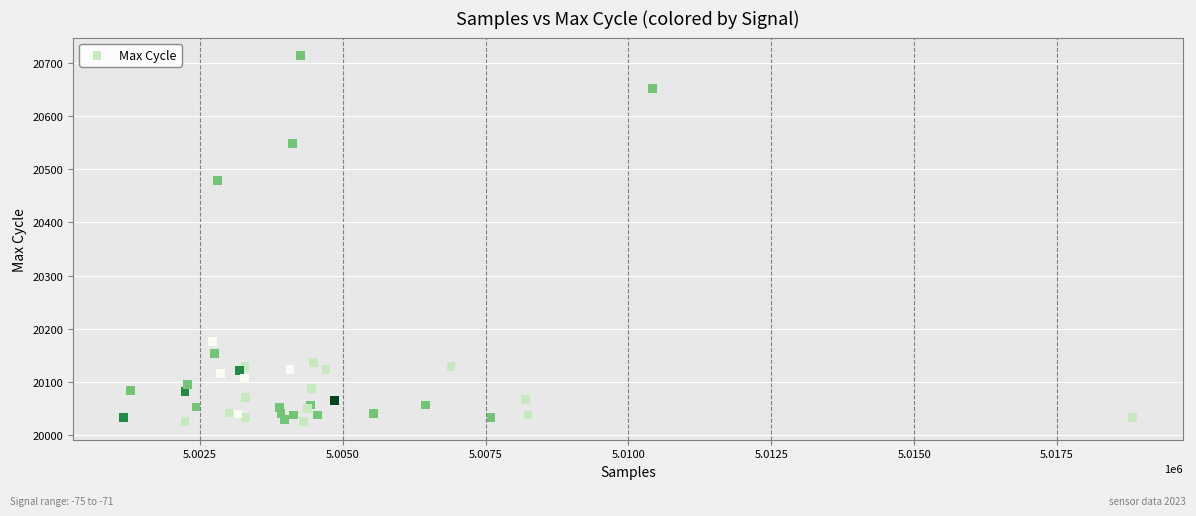

What Y value in the scatter plot is closest to 20369?

20479